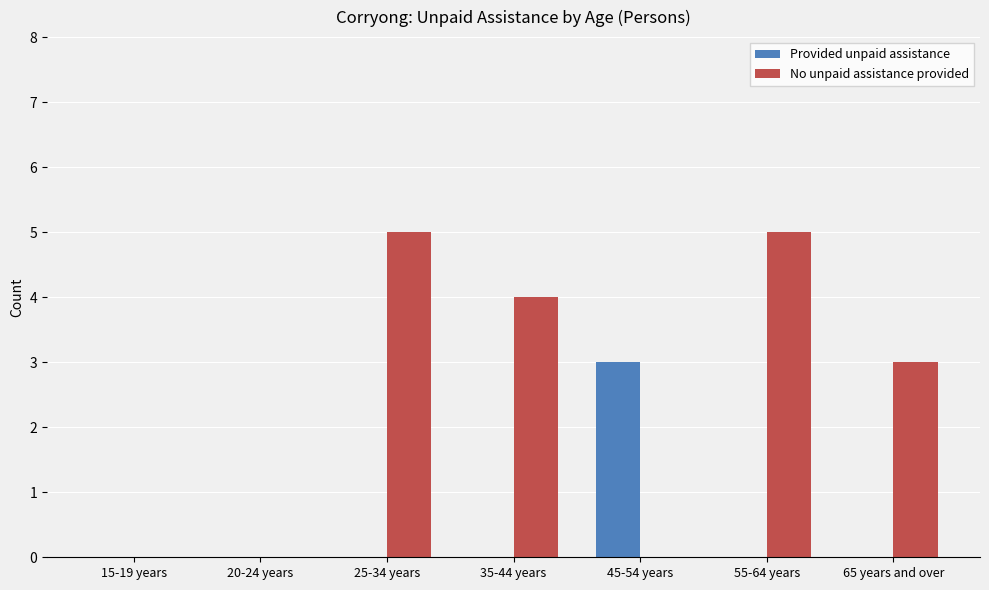

How many distinct data groups are displayed?

2